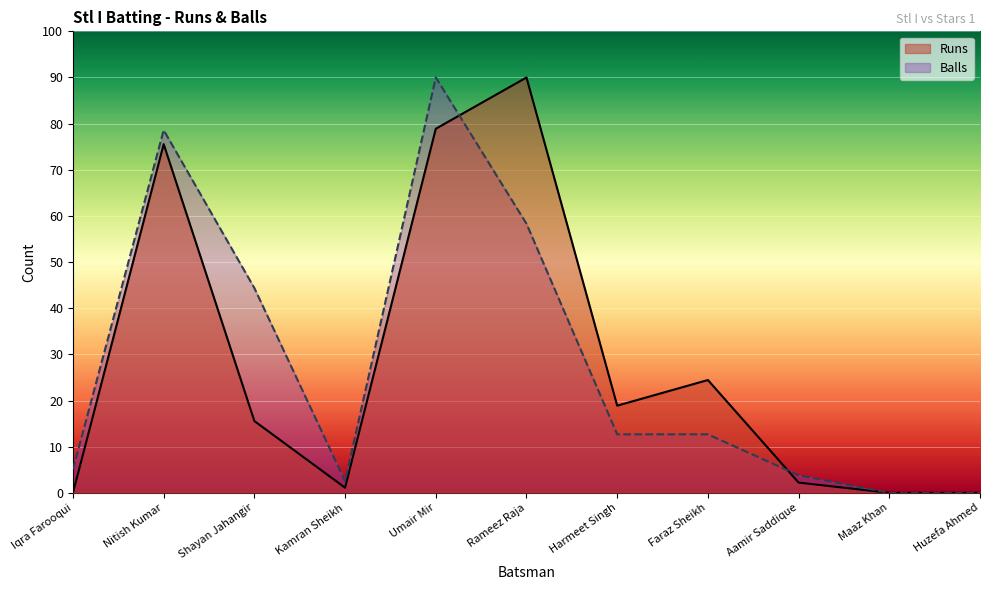

Where is the first local maximum for Balls?

Nitish Kumar